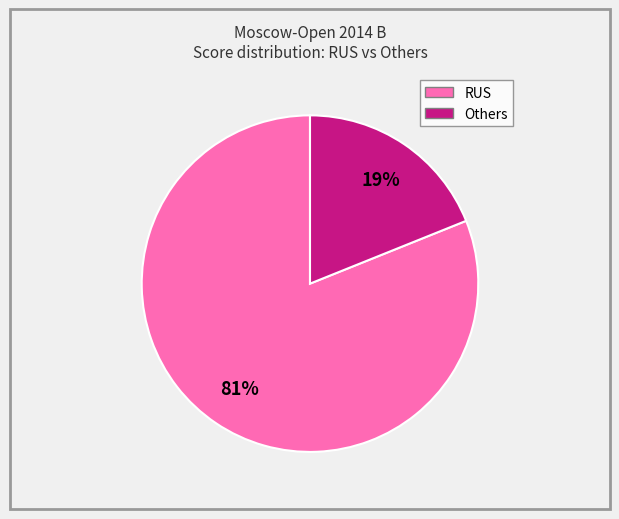

Is there any slice that represents more than half of the pie?

Yes